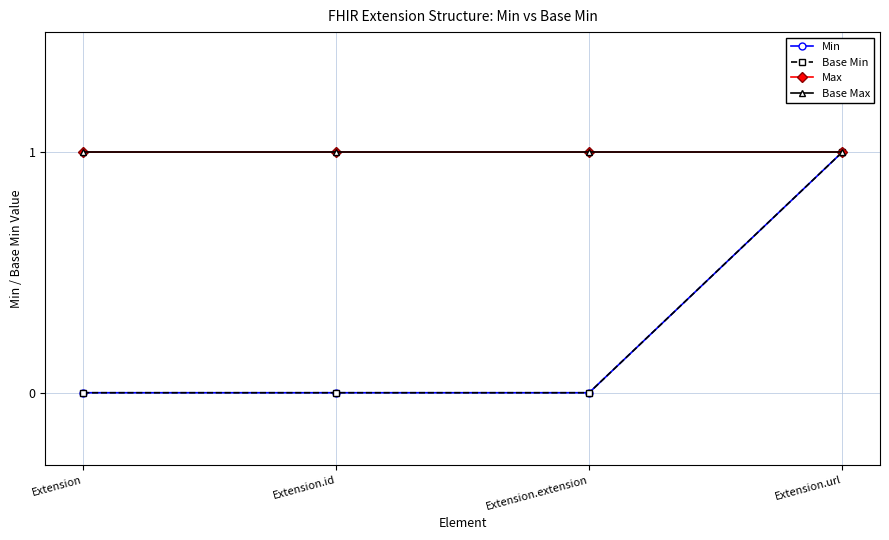

Does the chart have visible grid lines?

Yes